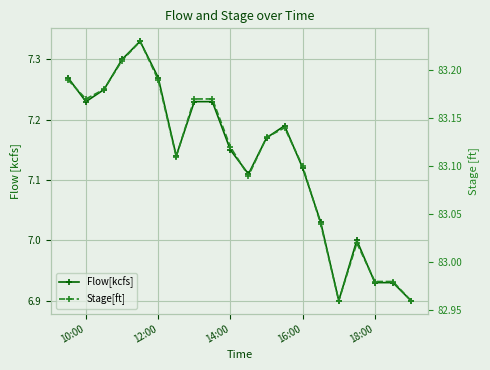

What is the minimum value for Flow[kcfs]?

6.9